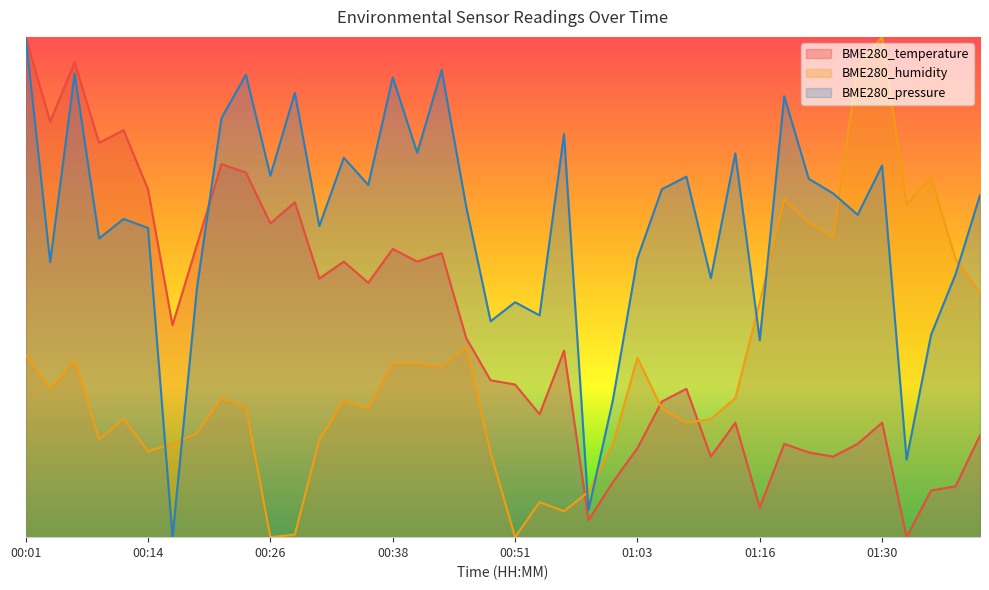

At how many categories does at least one series exceed 21?

39